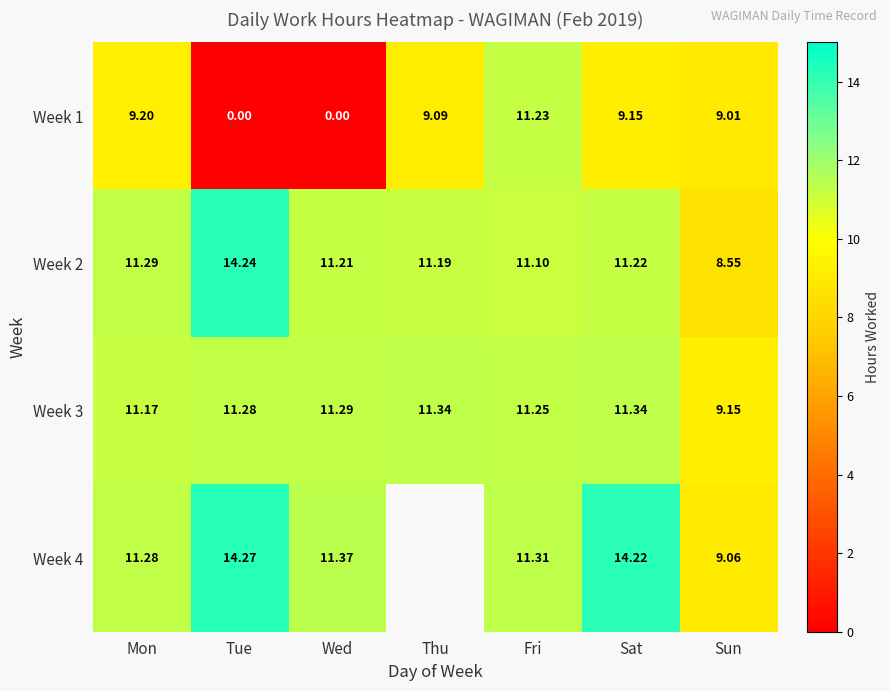

What is the sum of all Week 2 values?

78.8